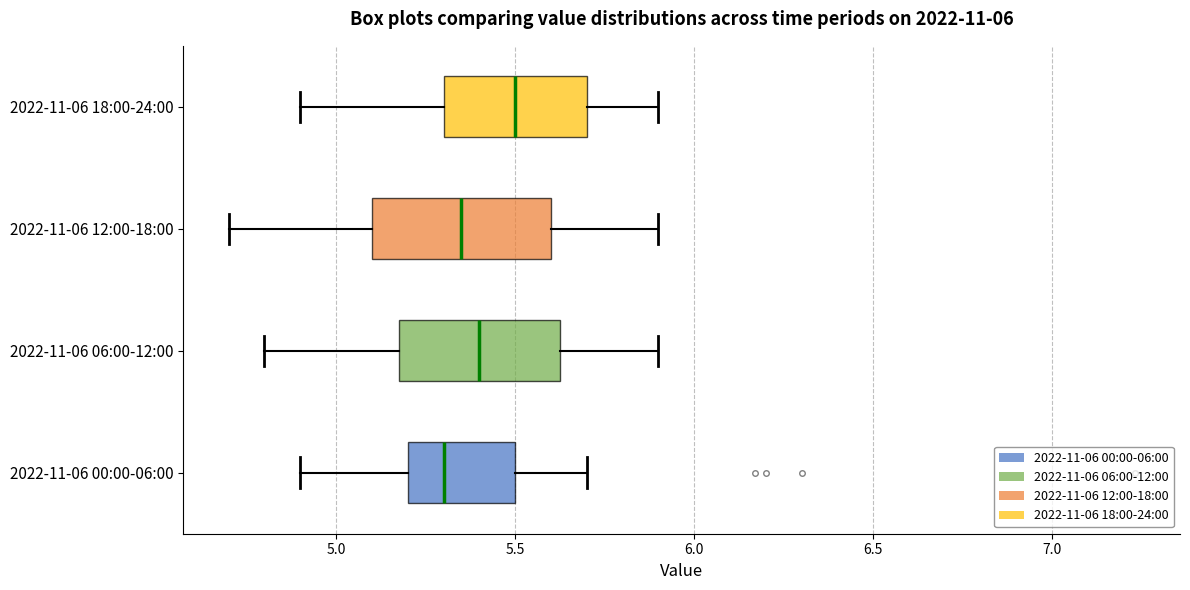

Which box's median line is the furthest to the right?

2022-11-06 18:00-24:00